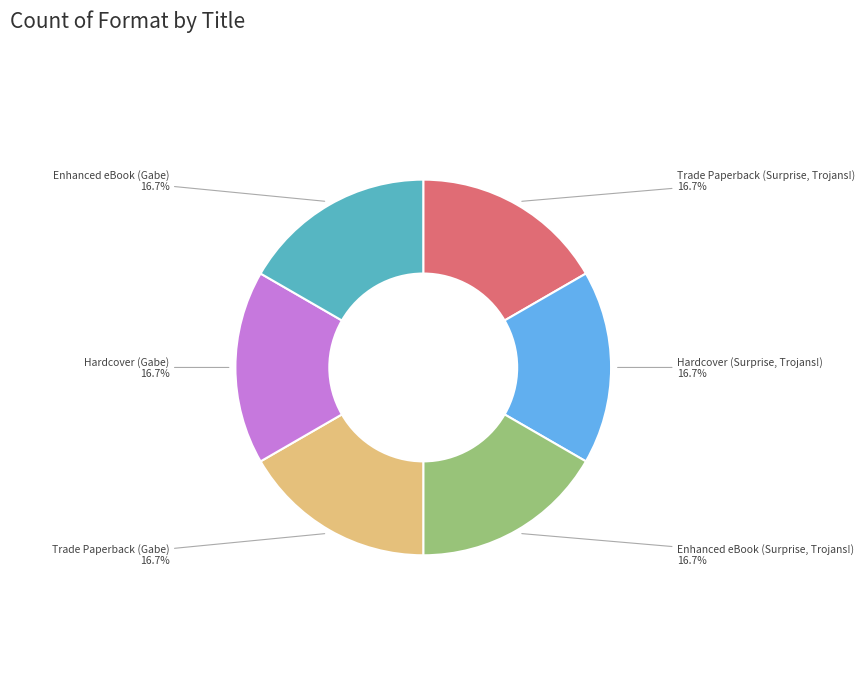

Does any single category account for the majority?

No